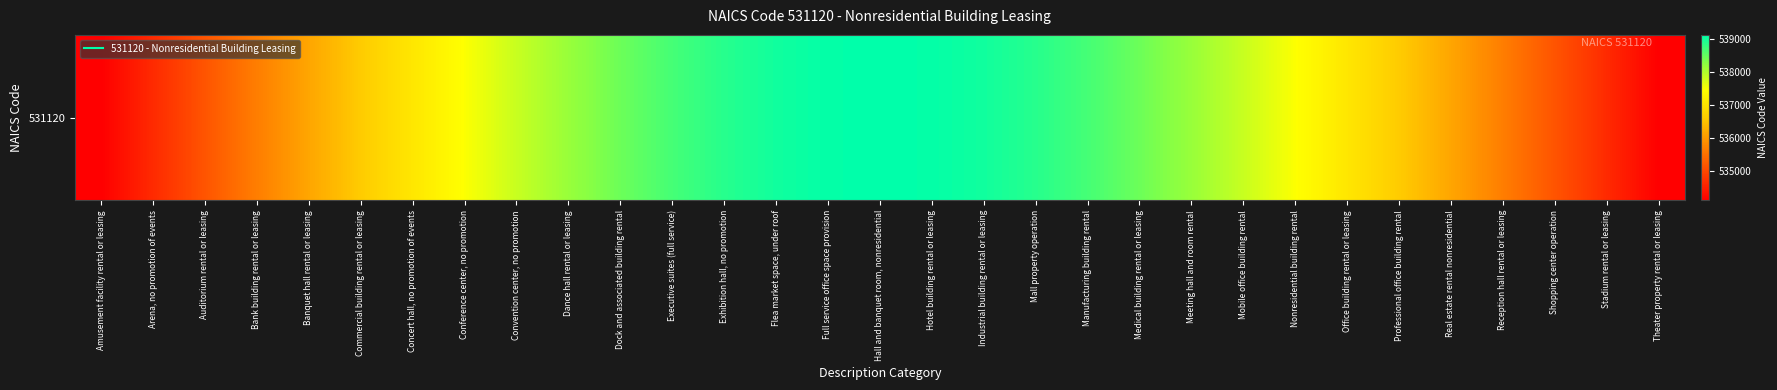

At which label does the data first exceed 537465?

Conference center, no promotion